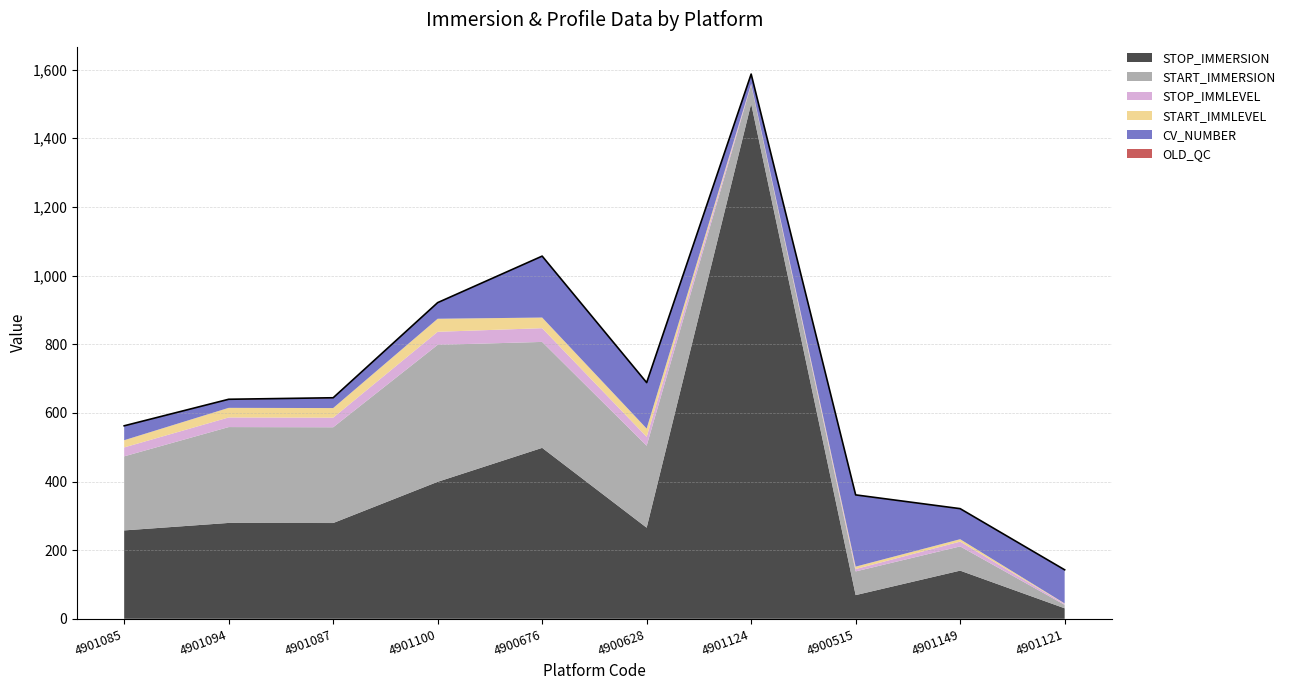

Does the chart display data point markers on the line(s)?

No